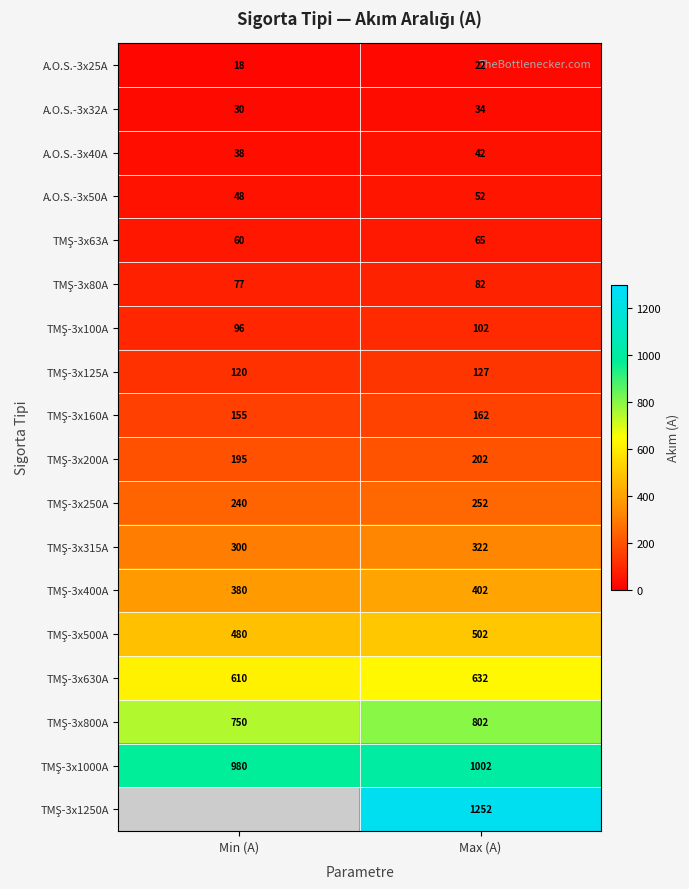

What is the total value across all series at Max (A)?

6056